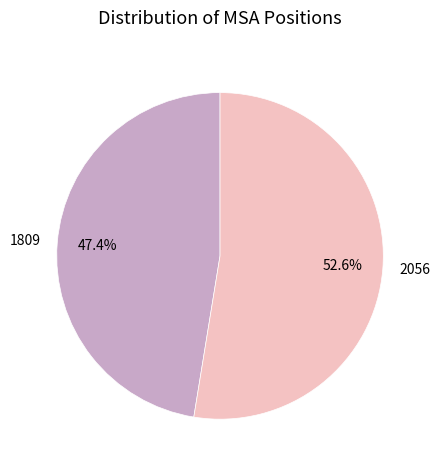

Which has a higher value, 2056 or 1809?

2056